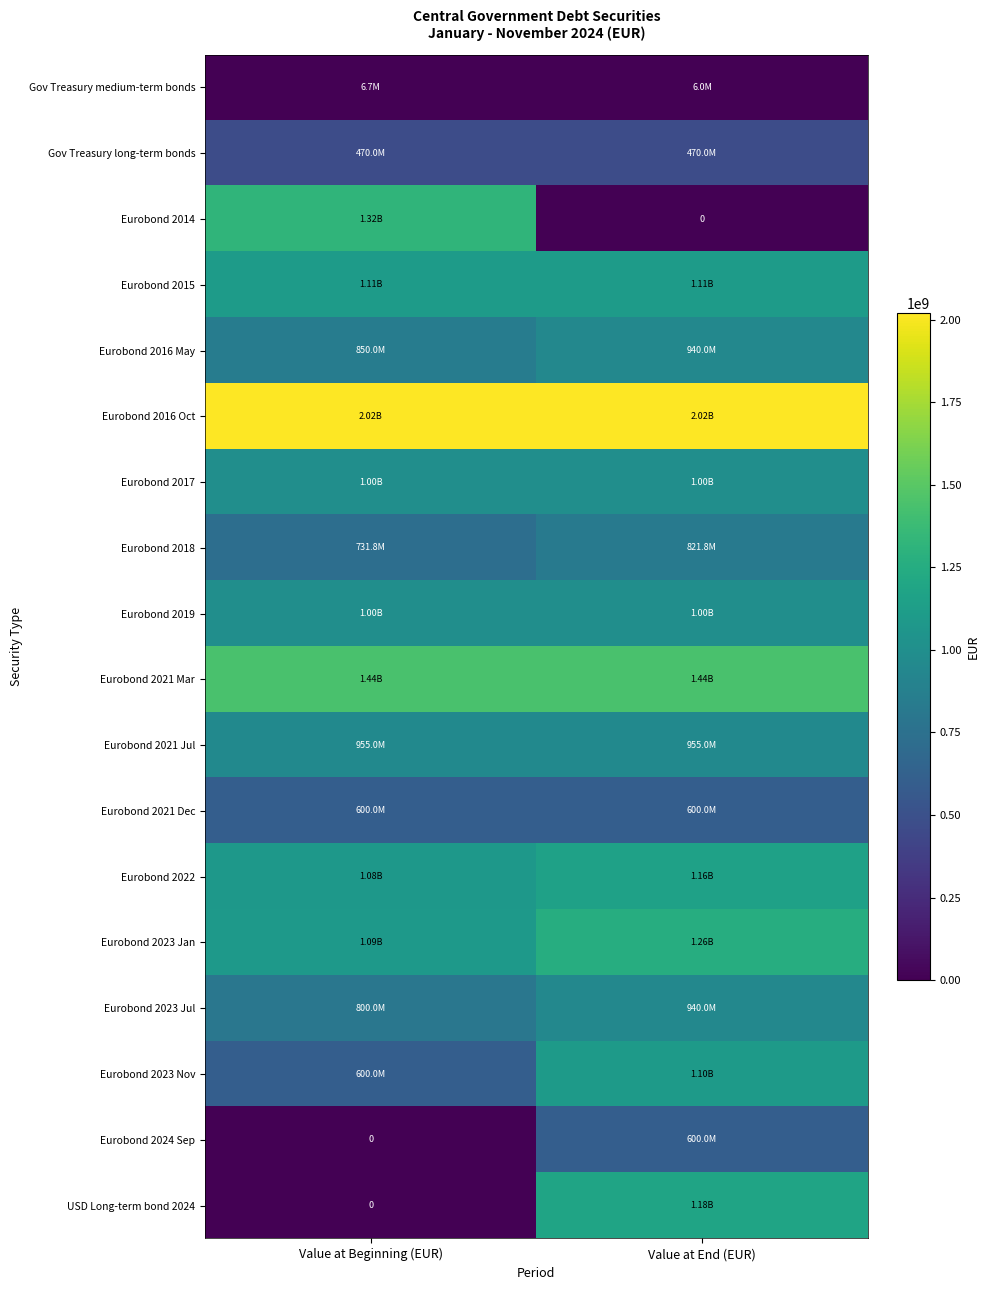

What is the maximum value shown in the chart?

2020000000.0